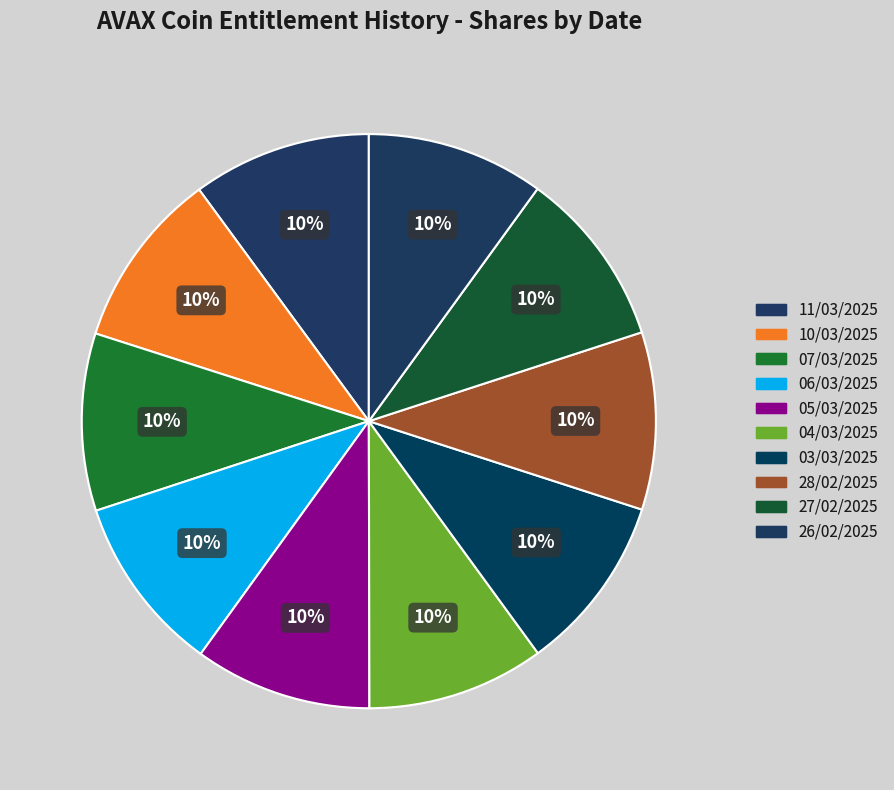

To the nearest percent, what portion does 26/02/2025 represent?

10%